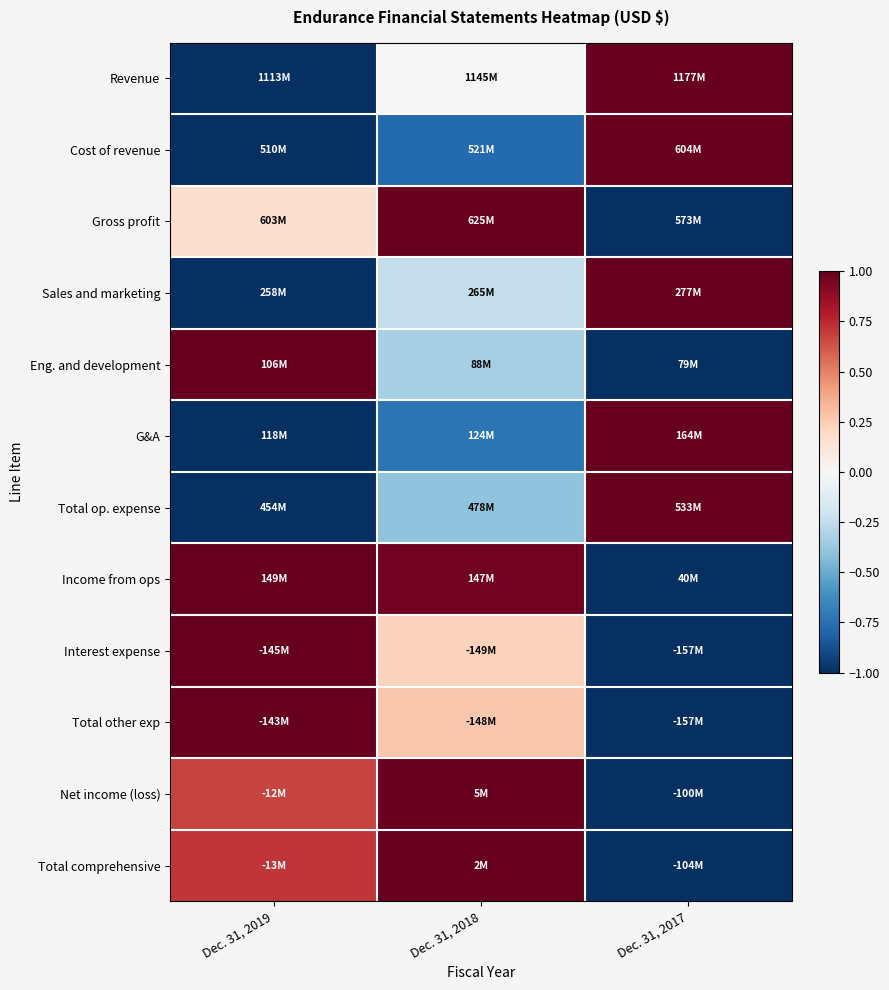

Reading left to right, extract all data points from this chart.

Revenue: Dec. 31, 2019=-1.0	Dec. 31, 2018=0.0	Dec. 31, 2017=1.0
Cost of revenue: Dec. 31, 2019=-1.0	Dec. 31, 2018=-0.8	Dec. 31, 2017=1.0
Gross profit: Dec. 31, 2019=0.2	Dec. 31, 2018=1.0	Dec. 31, 2017=-1.0
Sales and marketing: Dec. 31, 2019=-1.0	Dec. 31, 2018=-0.2	Dec. 31, 2017=1.0
Eng. and development: Dec. 31, 2019=1.0	Dec. 31, 2018=-0.3	Dec. 31, 2017=-1.0
G&A: Dec. 31, 2019=-1.0	Dec. 31, 2018=-0.7	Dec. 31, 2017=1.0
Total op. expense: Dec. 31, 2019=-1.0	Dec. 31, 2018=-0.4	Dec. 31, 2017=1.0
Income from ops: Dec. 31, 2019=1.0	Dec. 31, 2018=1.0	Dec. 31, 2017=-1.0
Interest expense: Dec. 31, 2019=1.0	Dec. 31, 2018=0.2	Dec. 31, 2017=-1.0
Total other exp: Dec. 31, 2019=1.0	Dec. 31, 2018=0.3	Dec. 31, 2017=-1.0
Net income (loss): Dec. 31, 2019=0.7	Dec. 31, 2018=1.0	Dec. 31, 2017=-1.0
Total comprehensive: Dec. 31, 2019=0.7	Dec. 31, 2018=1.0	Dec. 31, 2017=-1.0